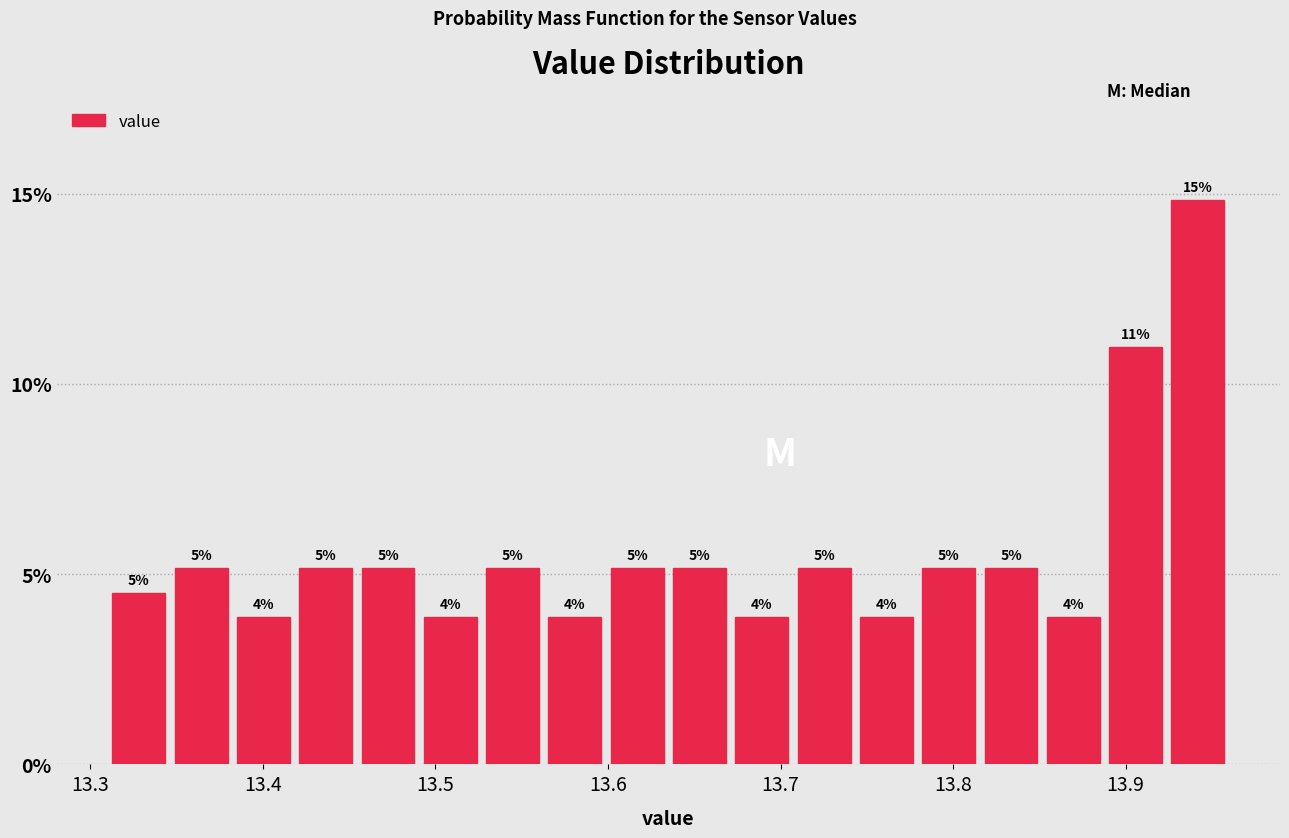

Around what value on the x-axis is the tallest bar? Give the approximate position of its centre, as read against the axis.

13.94